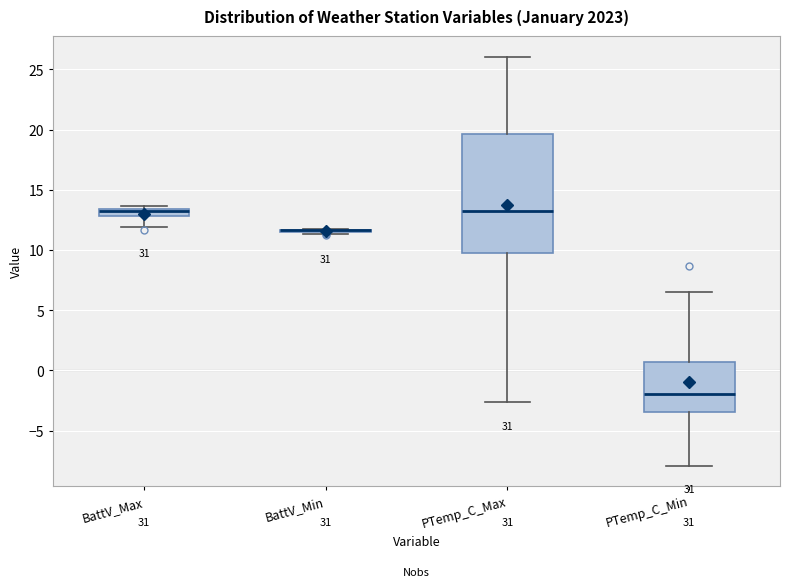

Where does the lower whisker of the box for BattV_Max end on the y-axis? The values are not printed on the chart, so give them approximately, as read against the axis.

12.0